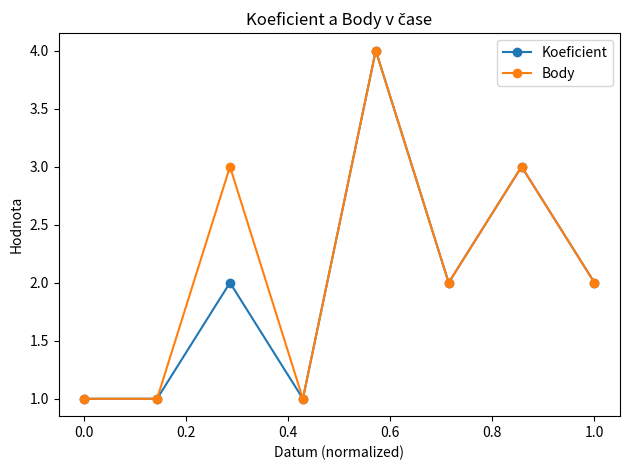

In Body, how many points are higher than both neighbors (excluding endpoints)?

3